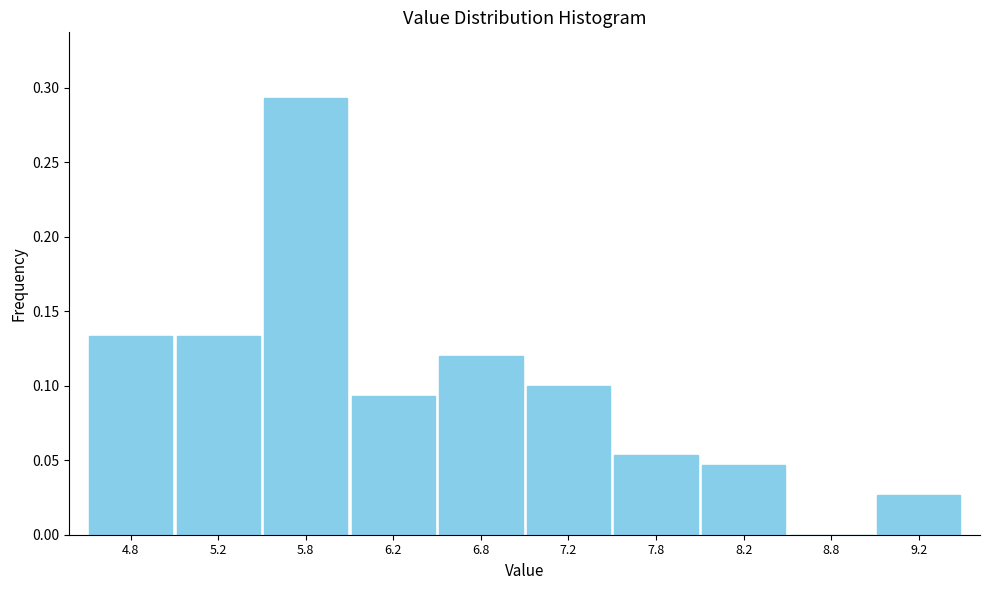

Over which range of the x-axis is the bar tallest?

5.5 to 6.0